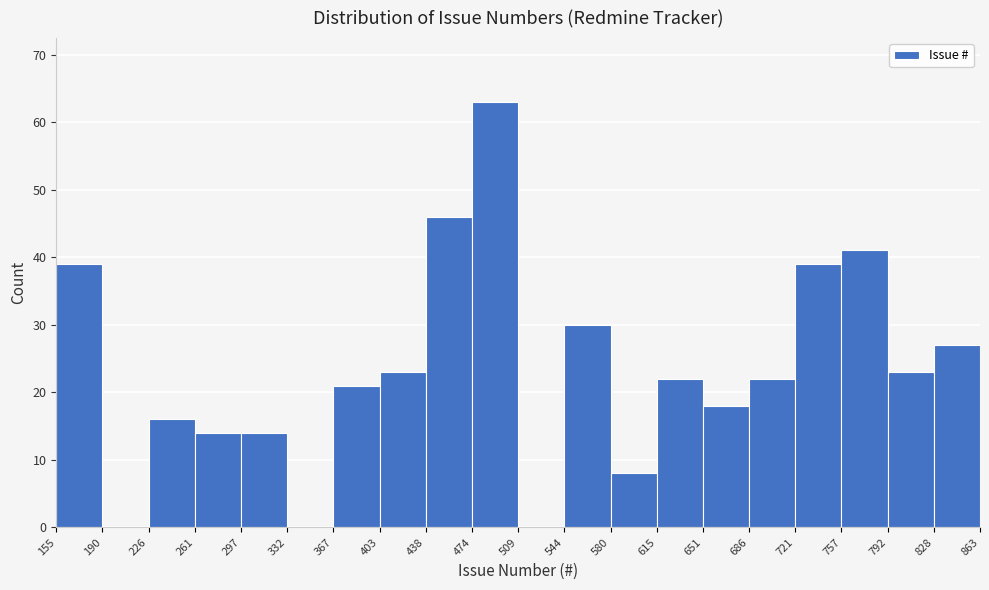

Reading left to right, transcribe this chart: for each bar, give the range it covers on the x-axis and its height. The values are not printed on the chart, so give them approximately, as read against the axis.

155 to 190: 39
190 to 226: 0
226 to 261: 16
261 to 297: 14
297 to 332: 14
332 to 367: 0
367 to 403: 21
403 to 438: 23
438 to 474: 46
474 to 509: 63
509 to 544: 0
544 to 580: 30
580 to 615: 8
615 to 651: 22
651 to 686: 18
686 to 721: 22
721 to 757: 39
757 to 792: 41
792 to 828: 23
828 to 863: 27